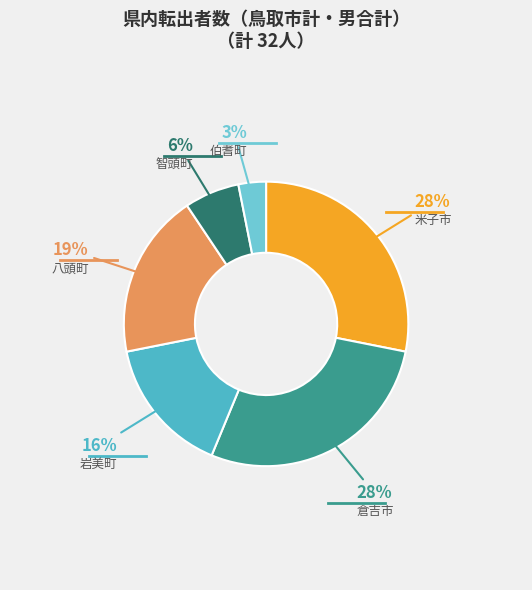

Do 八頭町 and 米子市 together represent more than half of the pie?

No